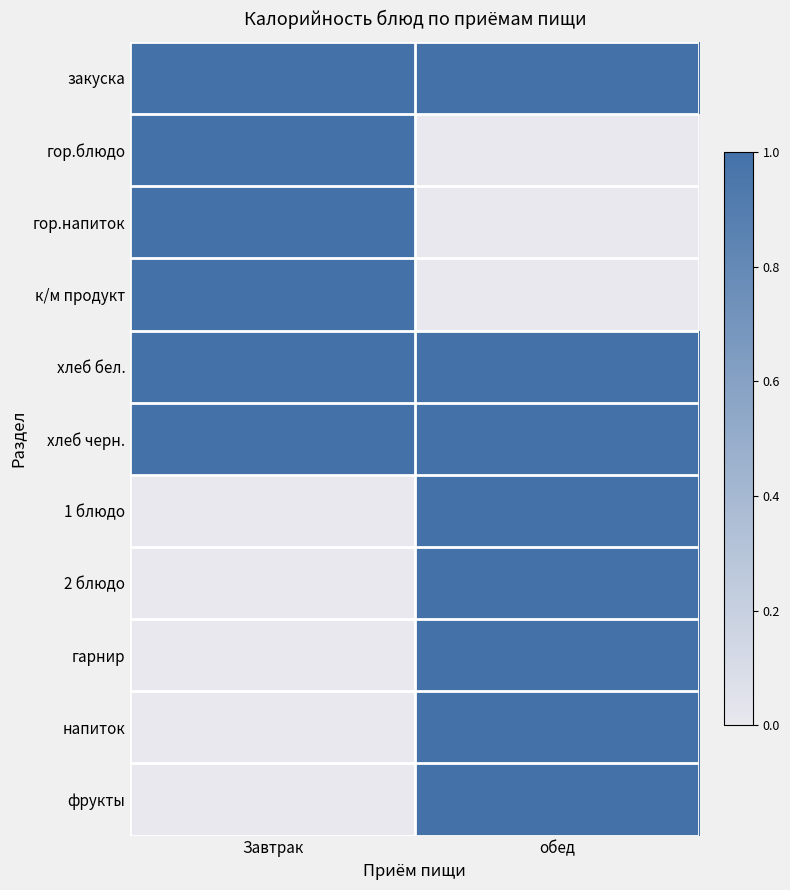

Rank the series by their maximum value, from highest to lowest.

закуска, гор.блюдо, гор.напиток, к/м продукт, хлеб бел., хлеб черн., 1 блюдо, 2 блюдо, гарнир, напиток, фрукты